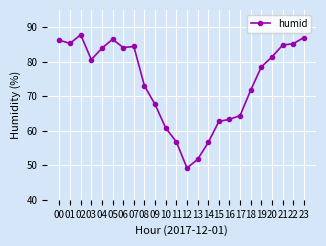

At which category does the data reach its first local peak?

02